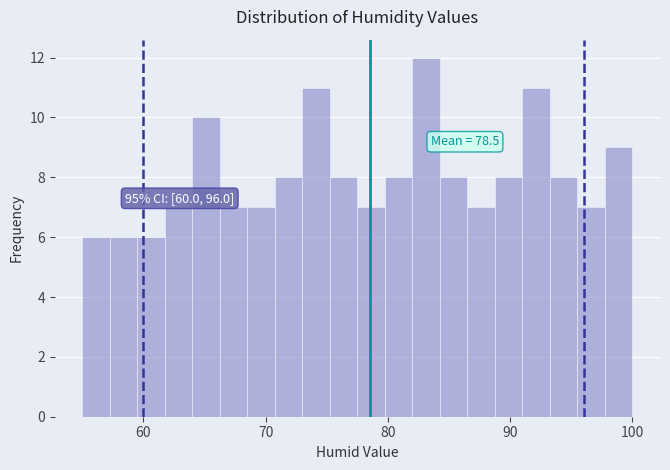

Read against the x-axis, roughly where is the centre of the tallest bar?

83